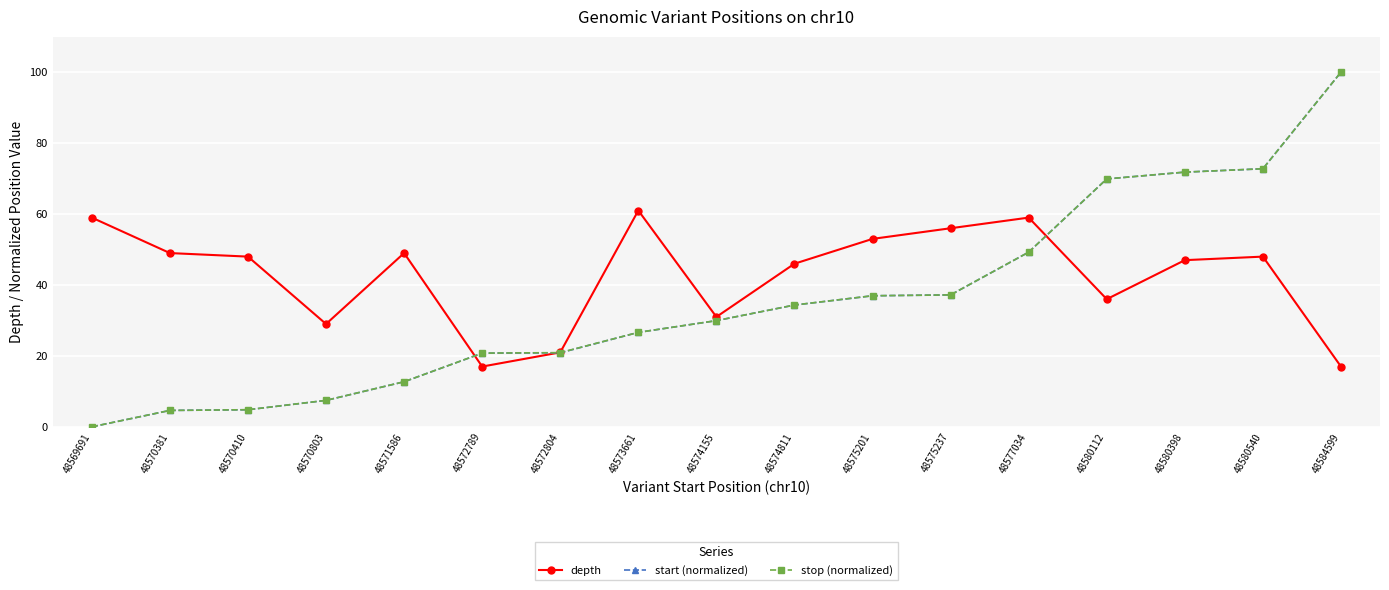

How many lines are shown in the chart?

3